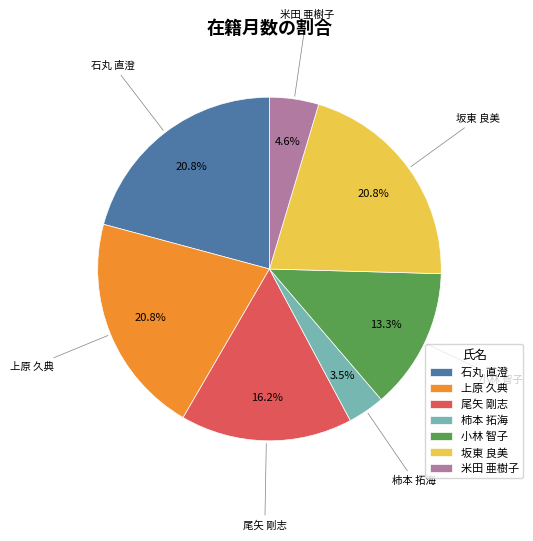

True or false: 坂東 良美 accounts for 31% of the total.

False